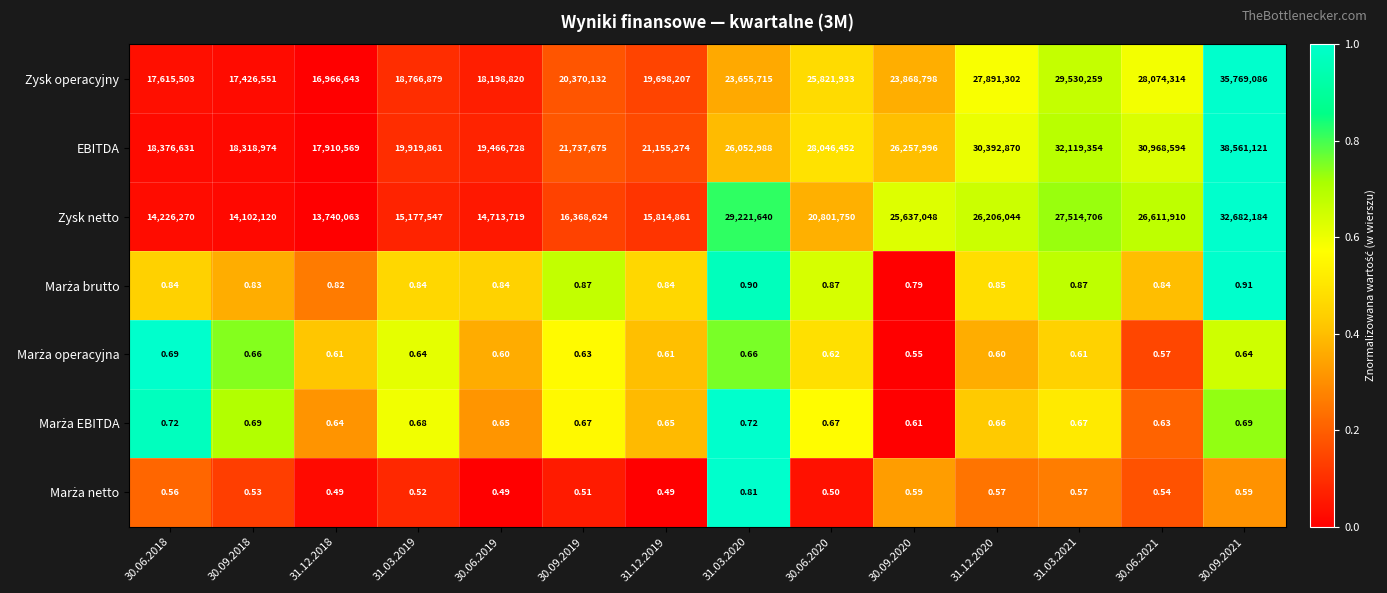

Which category has the highest value across all series?

30.09.2021